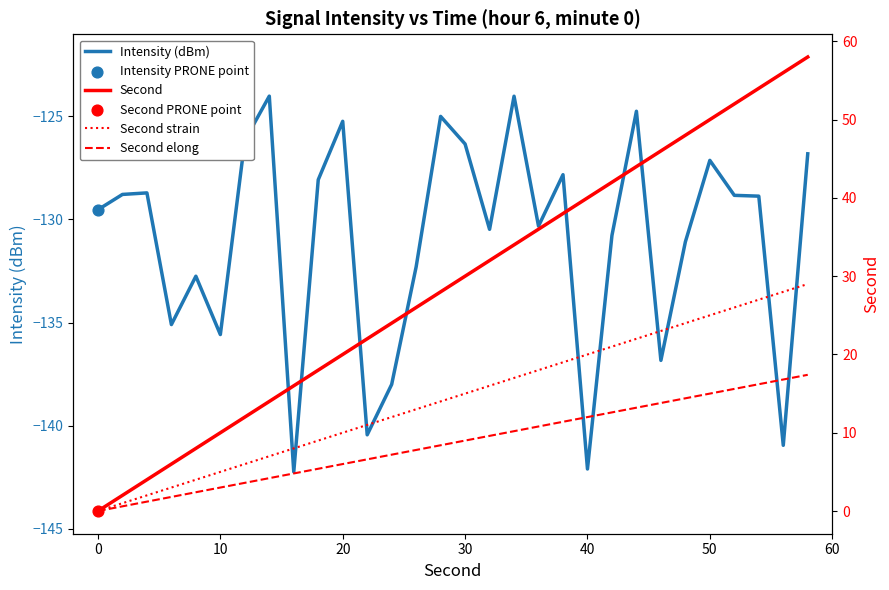

Is the value of Second strain at 0 greater than the value of Second elong at 10?

No